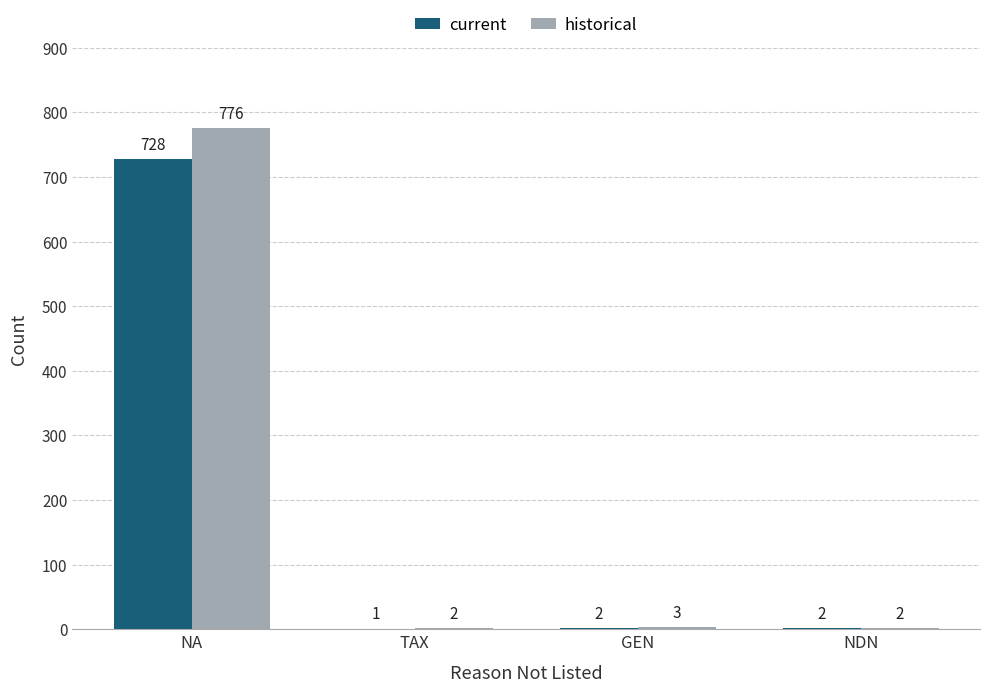

At which label does historical first exceed 3?

NA